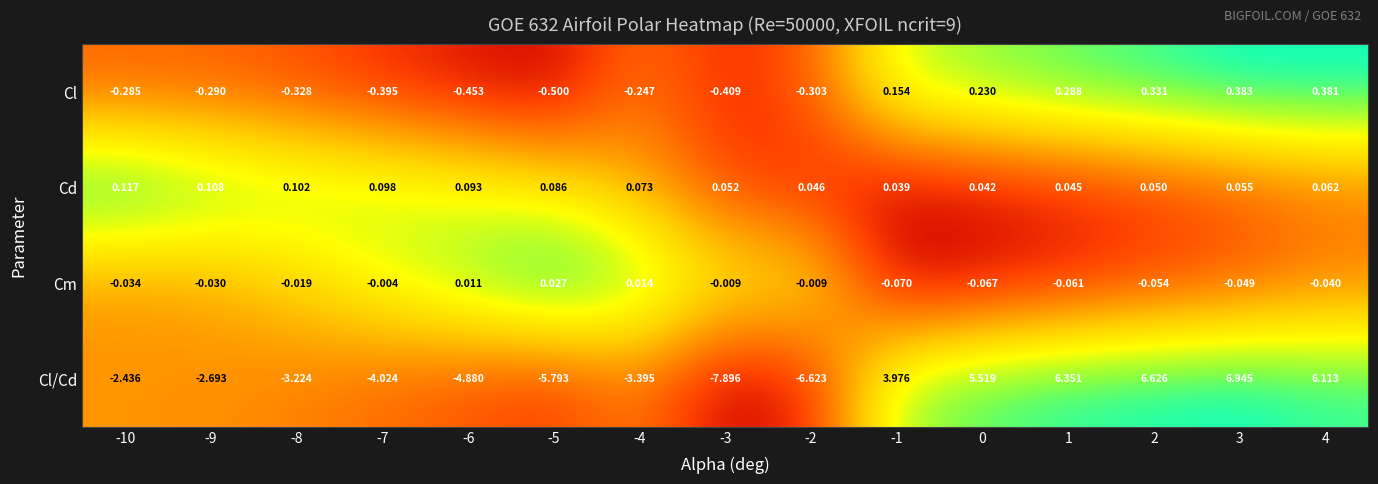

At -5, list the series in order from largest to smallest.

Cd, Cm, Cl, Cl/Cd